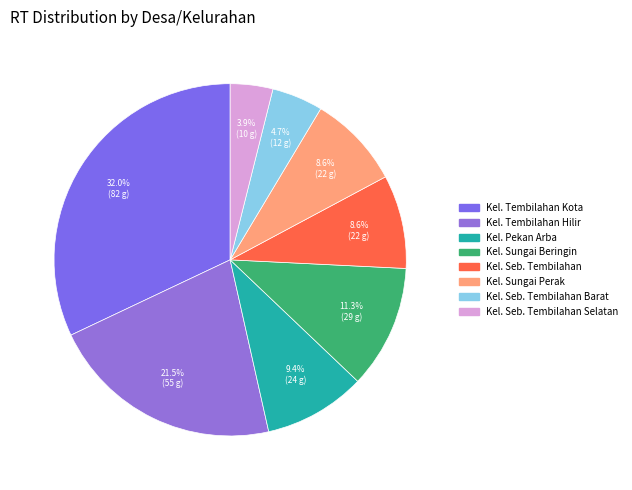

What is the change in value from Kel. Pekan Arba to Kel. Sungai Beringin?

+5